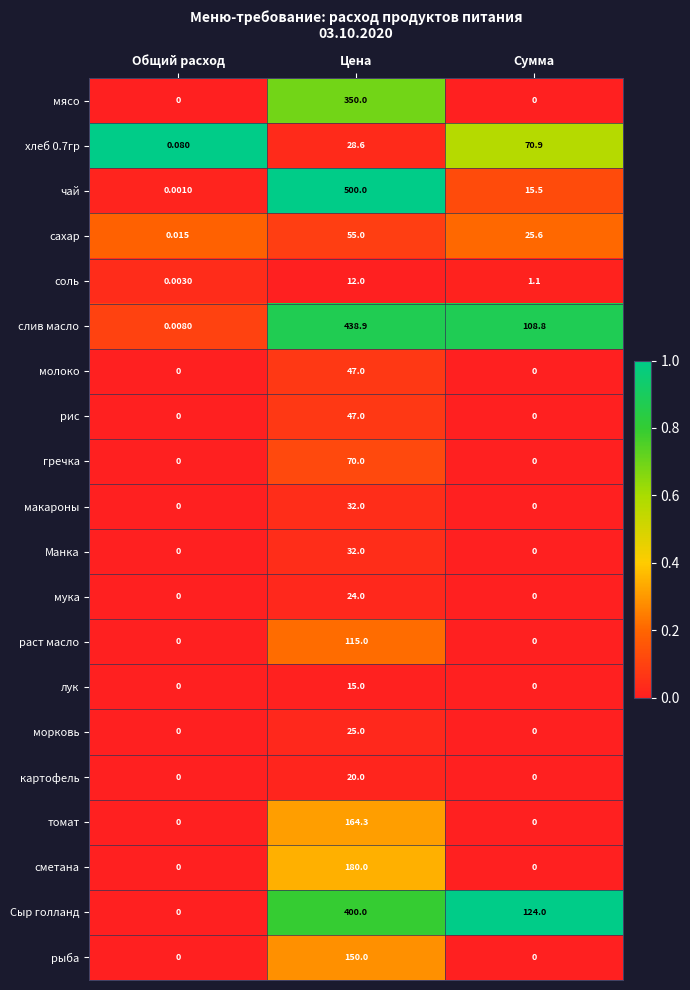

List the labels in order of хлеб 0.7гр value, smallest first.

Общий расход, Цена, Сумма